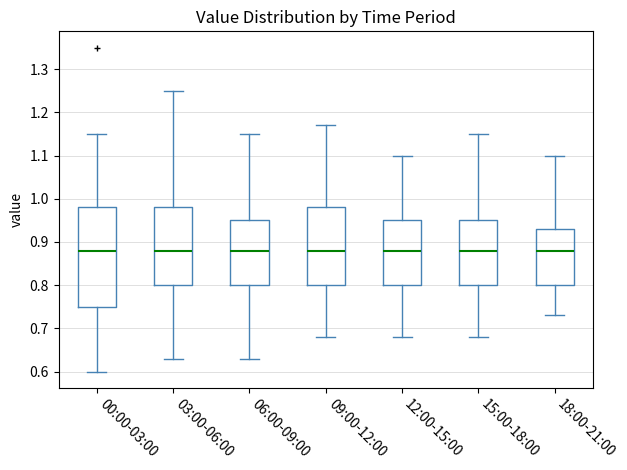

Reading left to right, read every box against the y-axis: the position of its median line, the range the box covers, and the ends of its whiskers. The values are not printed on the chart, so give them approximately, as read against the axis.

00:00-03:00: median 0.88, box 0.75 to 0.98, whiskers 0.60 to 1.15
03:00-06:00: median 0.88, box 0.80 to 0.98, whiskers 0.63 to 1.25
06:00-09:00: median 0.88, box 0.80 to 0.95, whiskers 0.63 to 1.15
09:00-12:00: median 0.88, box 0.80 to 0.98, whiskers 0.68 to 1.17
12:00-15:00: median 0.88, box 0.80 to 0.95, whiskers 0.68 to 1.10
15:00-18:00: median 0.88, box 0.80 to 0.95, whiskers 0.68 to 1.15
18:00-21:00: median 0.88, box 0.80 to 0.93, whiskers 0.73 to 1.10